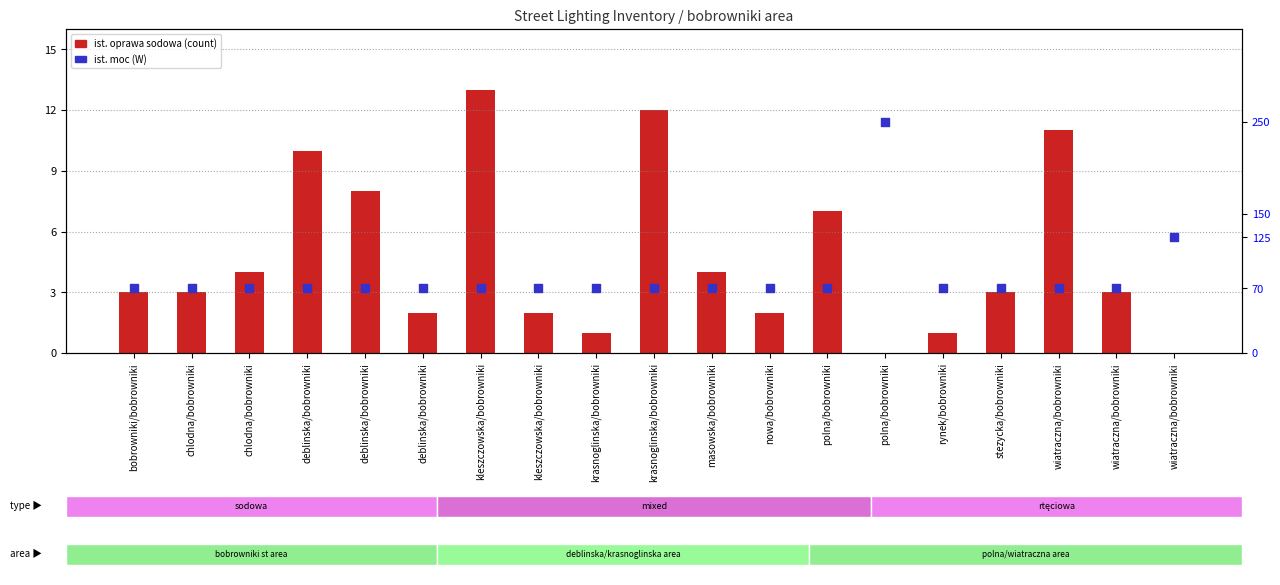

What is the total value across all series at wiatraczna/bobrowniki?

81